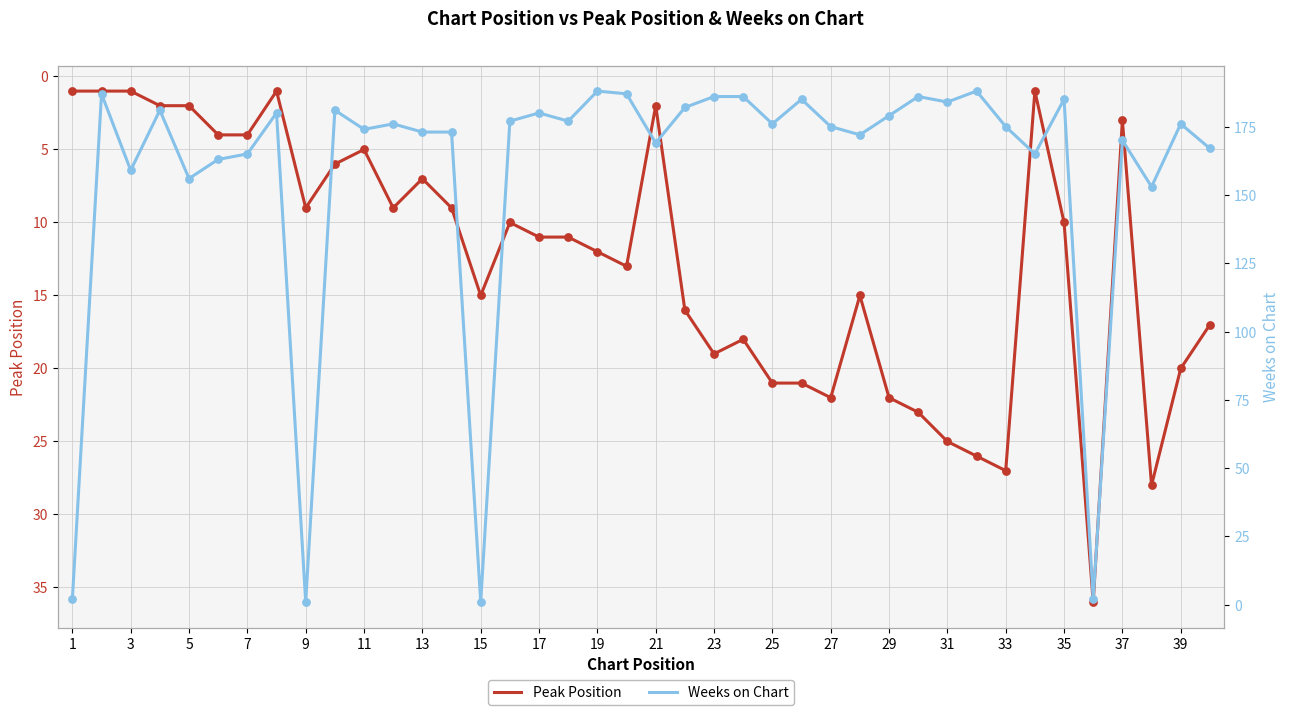

Which series has the largest total across all categories?

Weeks on Chart